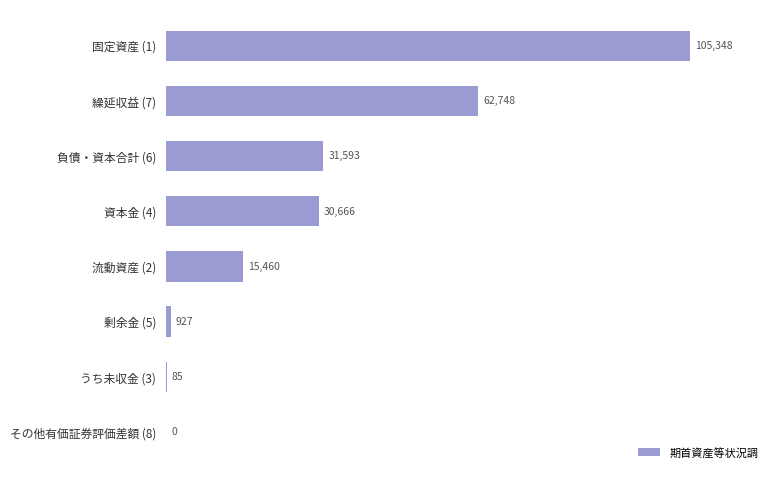

What is the greatest value displayed?

105348